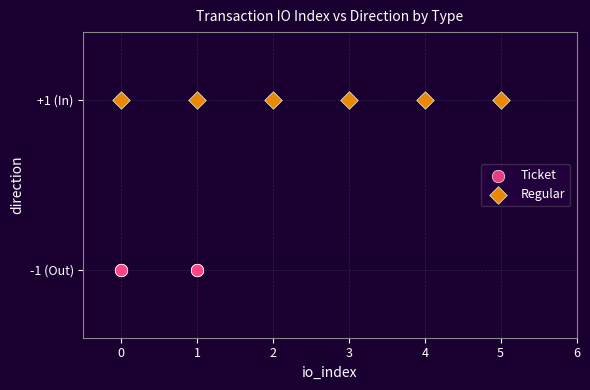

What are all the series names shown in the legend?

Ticket, Regular